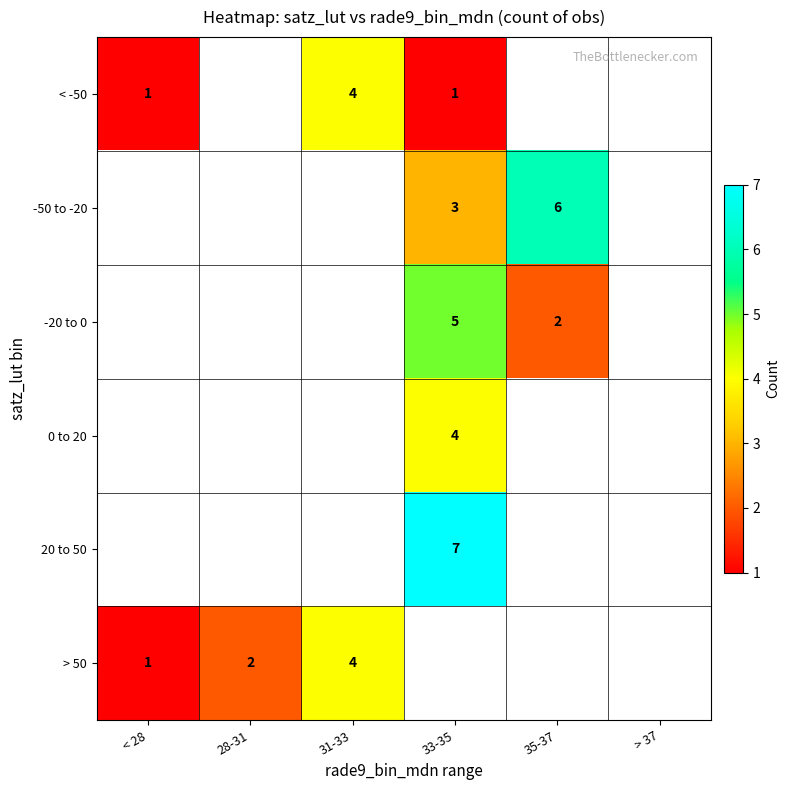

True or false: -20 to 0 has a value of 1 at 35-37.

False